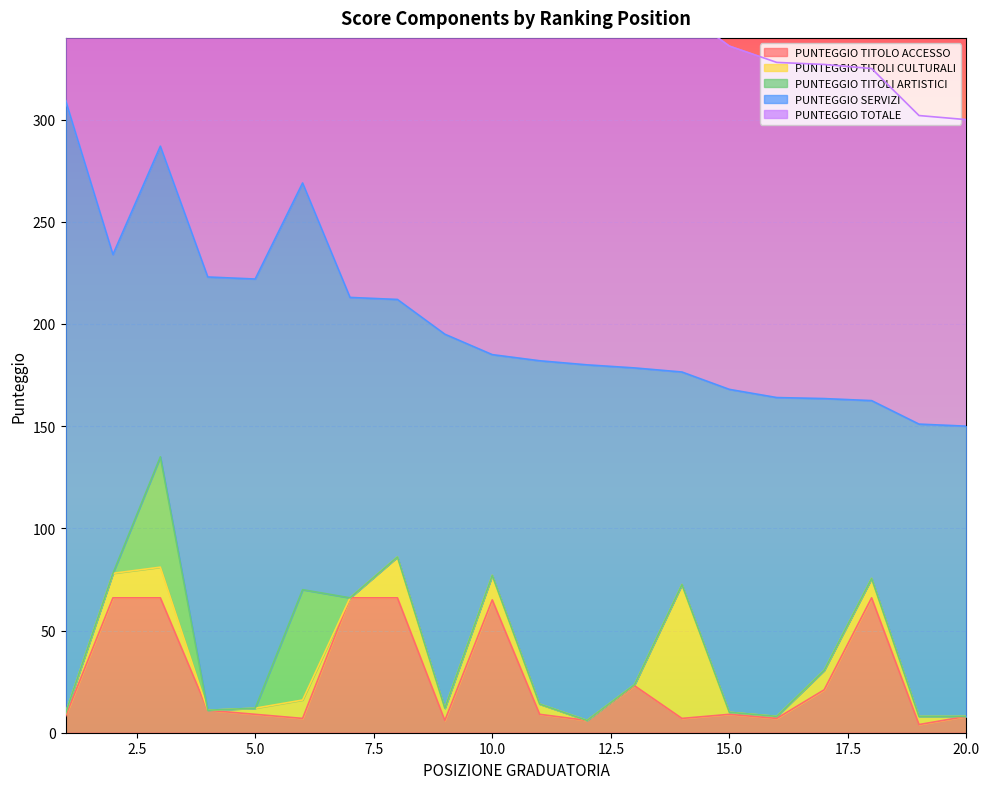

Reading left to right, list all the values displayed in this chart.

PUNTEGGIO TITOLO ACCESSO: 8.0	66.0	66.0	11.0	9.0	7.0	66.0	66.0	6.0	65.0	9.0	6.0	23.0	7.0	9.0	7.0	21.0	66.0	4.0	8.0
PUNTEGGIO TITOLI CULTURALI: 1.5	12.0	15.0	0.0	3.0	9.0	0.0	20.0	6.0	12.0	5.0	0.0	0.5	65.5	1.0	1.0	9.5	9.5	4.0	0.0
PUNTEGGIO TITOLI ARTISTICI: 0.0	0.0	54.0	0.0	0.0	54.0	0.0	0.0	0.0	0.0	0.0	0.0	0.0	0.0	0.0	0.0	0.0	0.0	0.0	0.0
PUNTEGGIO SERVIZI: 300.0	156.0	152.0	212.0	210.0	199.0	147.0	126.0	183.0	108.0	168.0	174.0	155.0	104.0	158.0	156.0	133.0	87.0	143.0	142.0
PUNTEGGIO TOTALE: 309.5	234.0	233.0	223.0	222.0	215.0	213.0	212.0	195.0	185.0	182.0	180.0	178.5	176.5	168.0	164.0	163.5	162.5	151.0	150.0